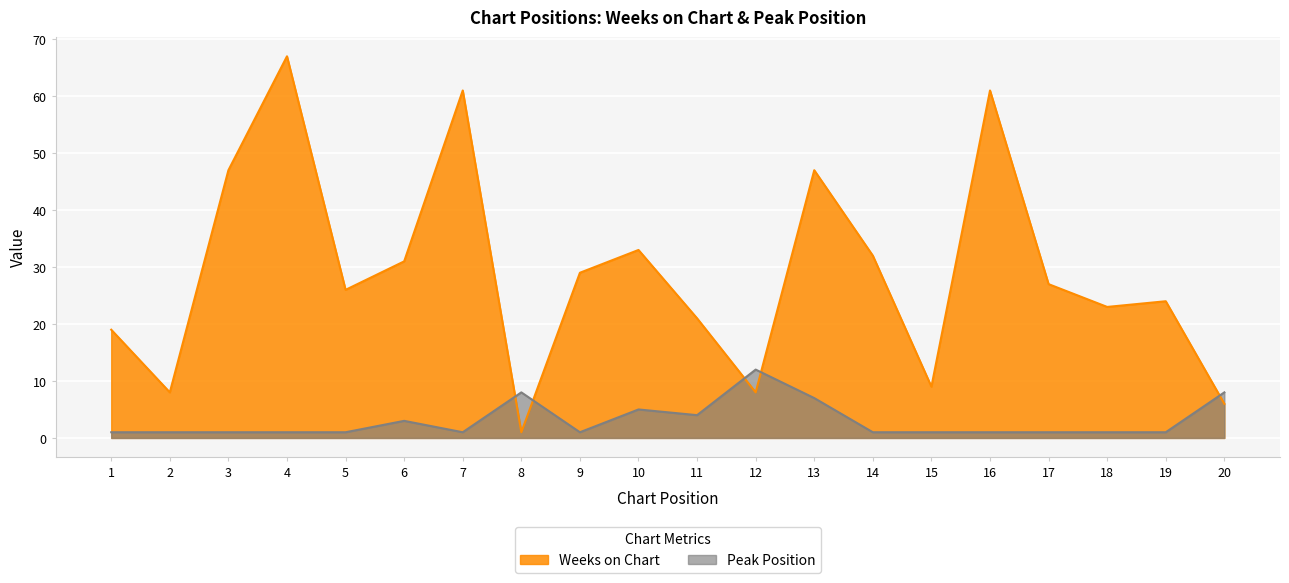

Where is the first local minimum for Weeks on Chart?

2